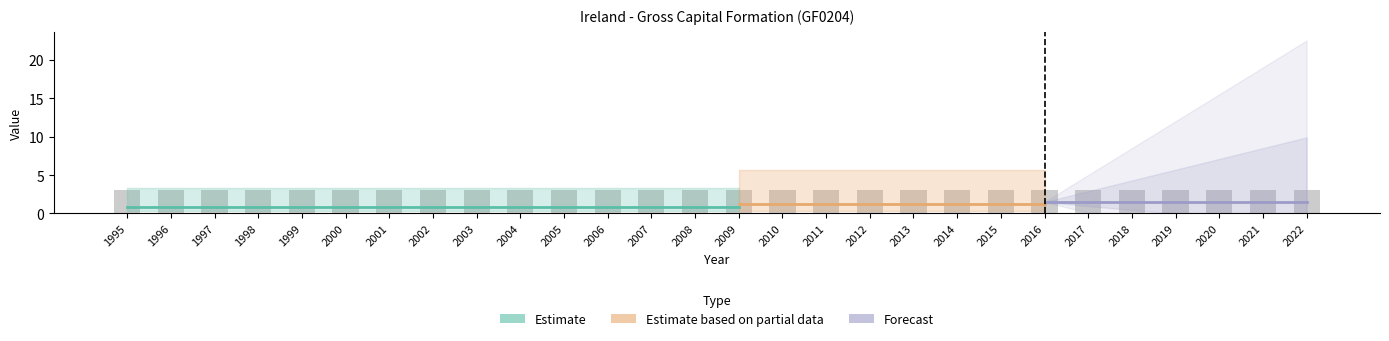

How many data points does each series have?

28